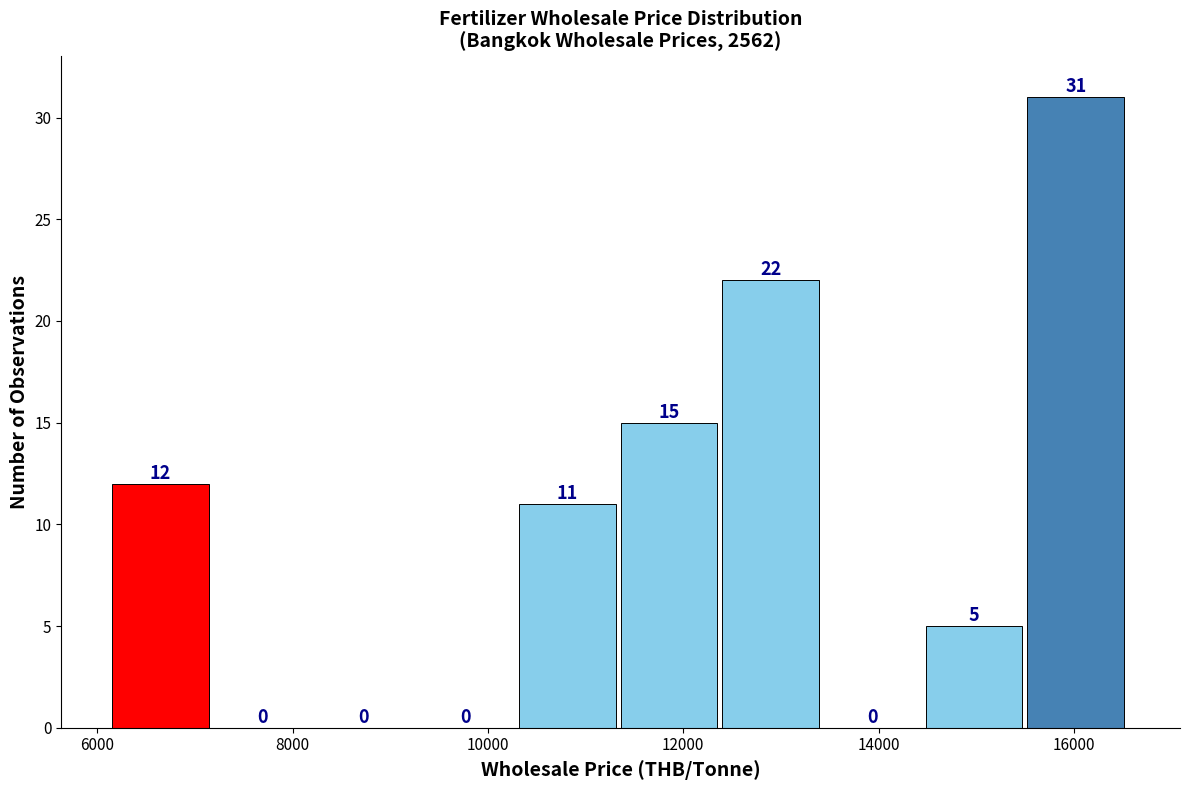

Reading left to right, list every bar in this chart as the range it spans on the x-axis followed by its height. The bar edges are not printed on the chart, so give them approximately, as read against the axis.

6200 to 7200: 12
7200 to 8200: 0
8200 to 9200: 0
9200 to 10400: 0
10400 to 11400: 11
11400 to 12400: 15
12400 to 13400: 22
13400 to 14400: 0
14400 to 15600: 5
15600 to 16600: 31